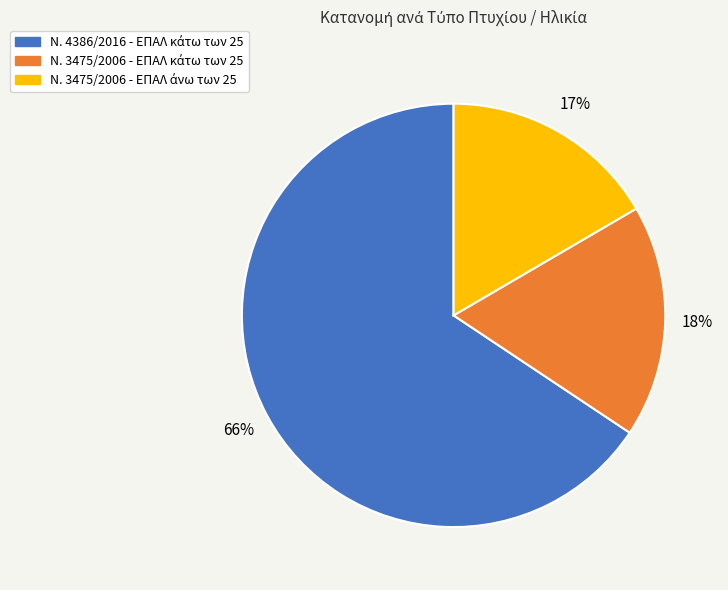

To the nearest percent, what is the difference between the largest and smallest slice percentages?

49%